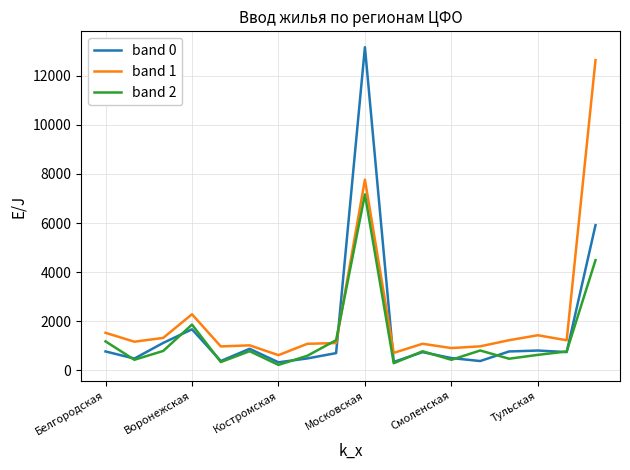

What is the maximum value for band 1?

12632.4